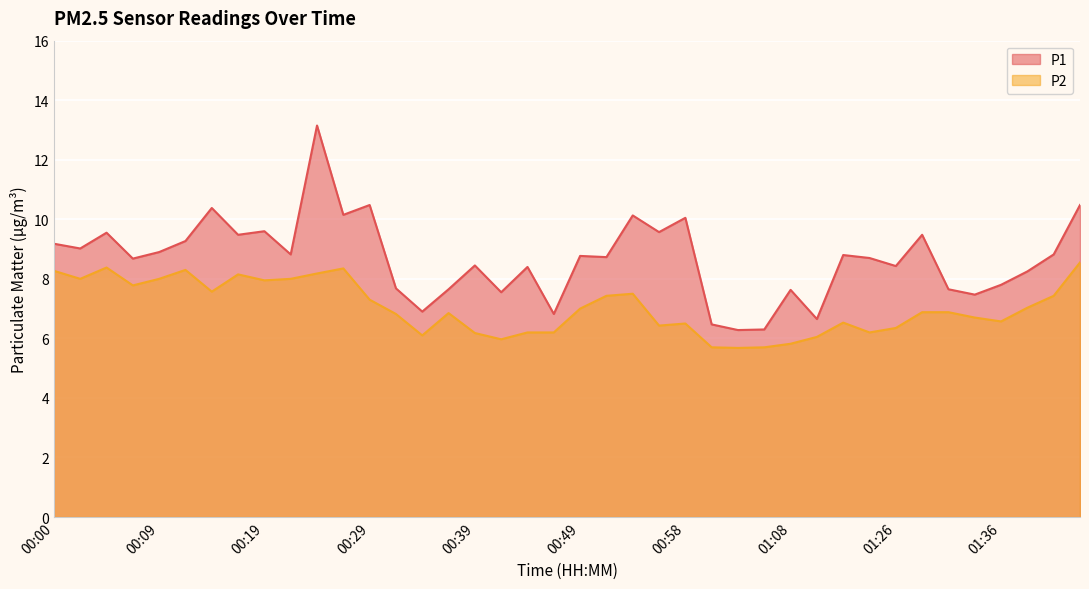

At 01:47, list the series in order from largest to smallest.

P1, P2